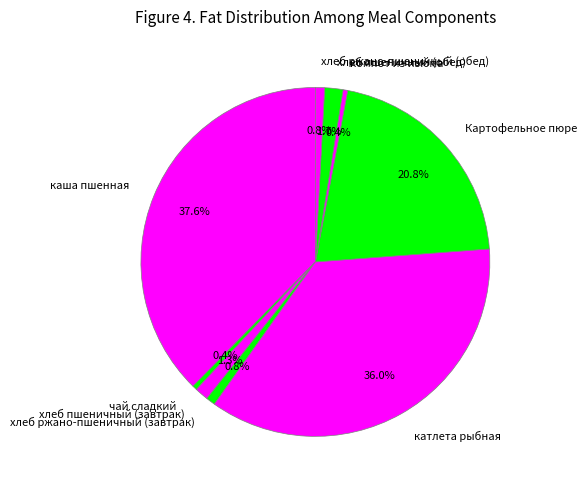

Which slice is the largest?

каша пшенная